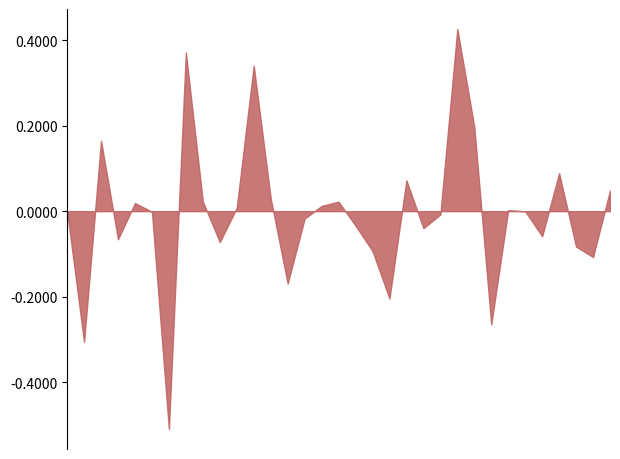

Is it true that the value at 2012-May is 7.9?

False